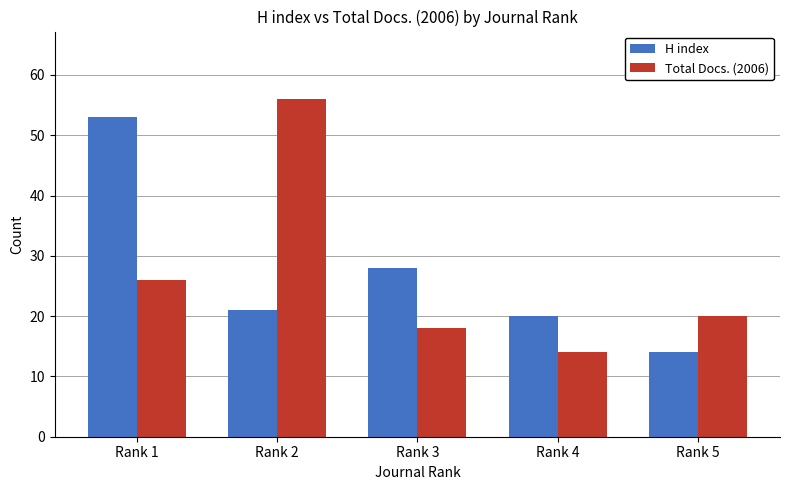

Reading left to right, transcribe all the data shown in this chart.

H index: 53	21	28	20	14
Total Docs. (2006): 26	56	18	14	20